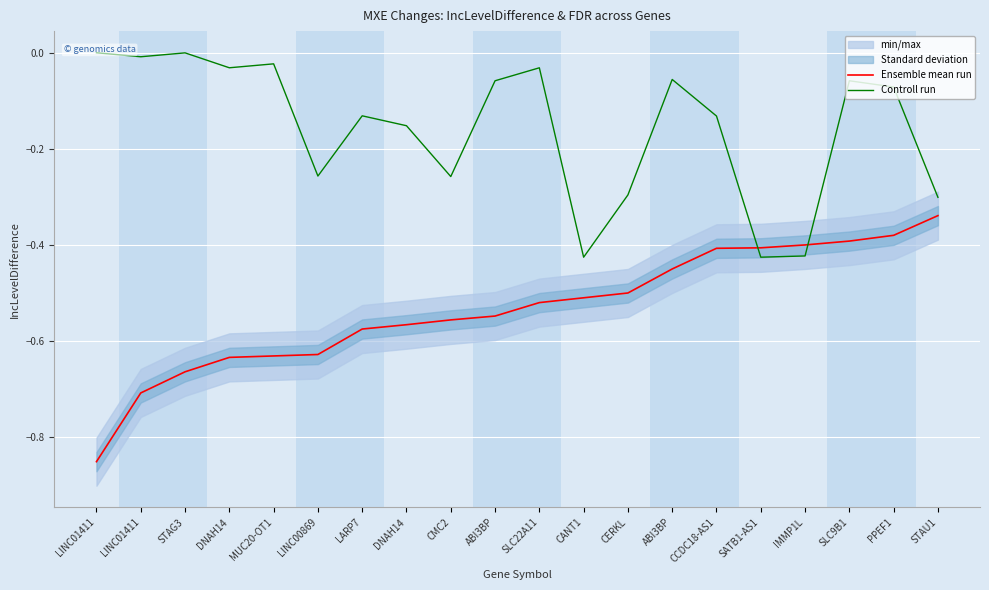

How many lines are shown in the chart?

2